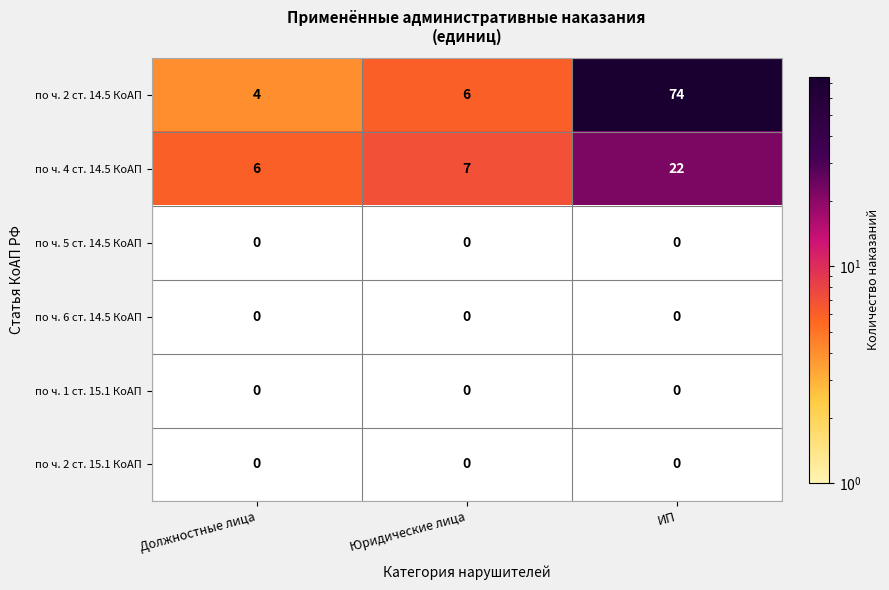

What is the sum of all по ч. 4 ст. 14.5 КоАП values?

35